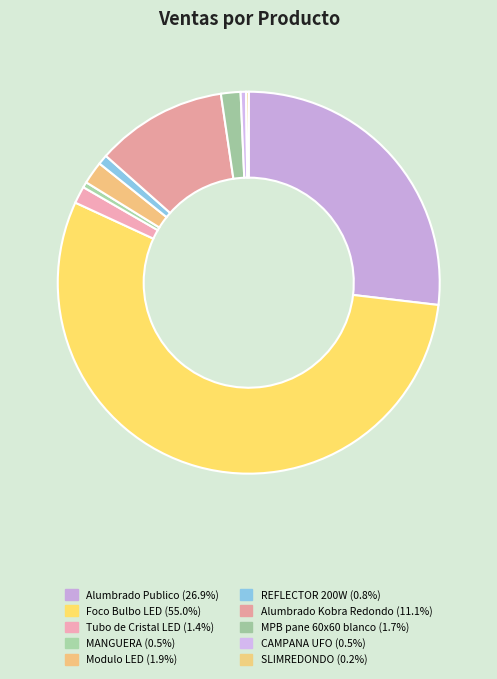

The MPB pane 60x60 blanco slice represents 13% of the pie. True or false?

False